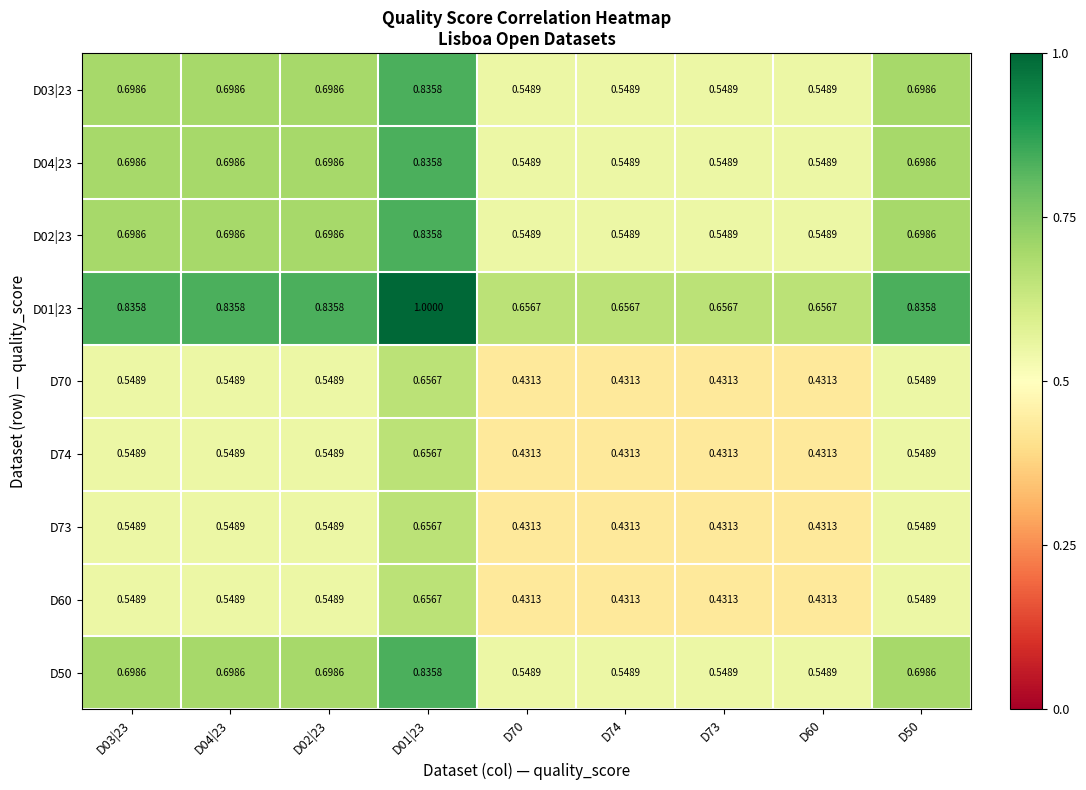

Is the value of D74 at D70 greater than the value of D04|23 at D73?

No